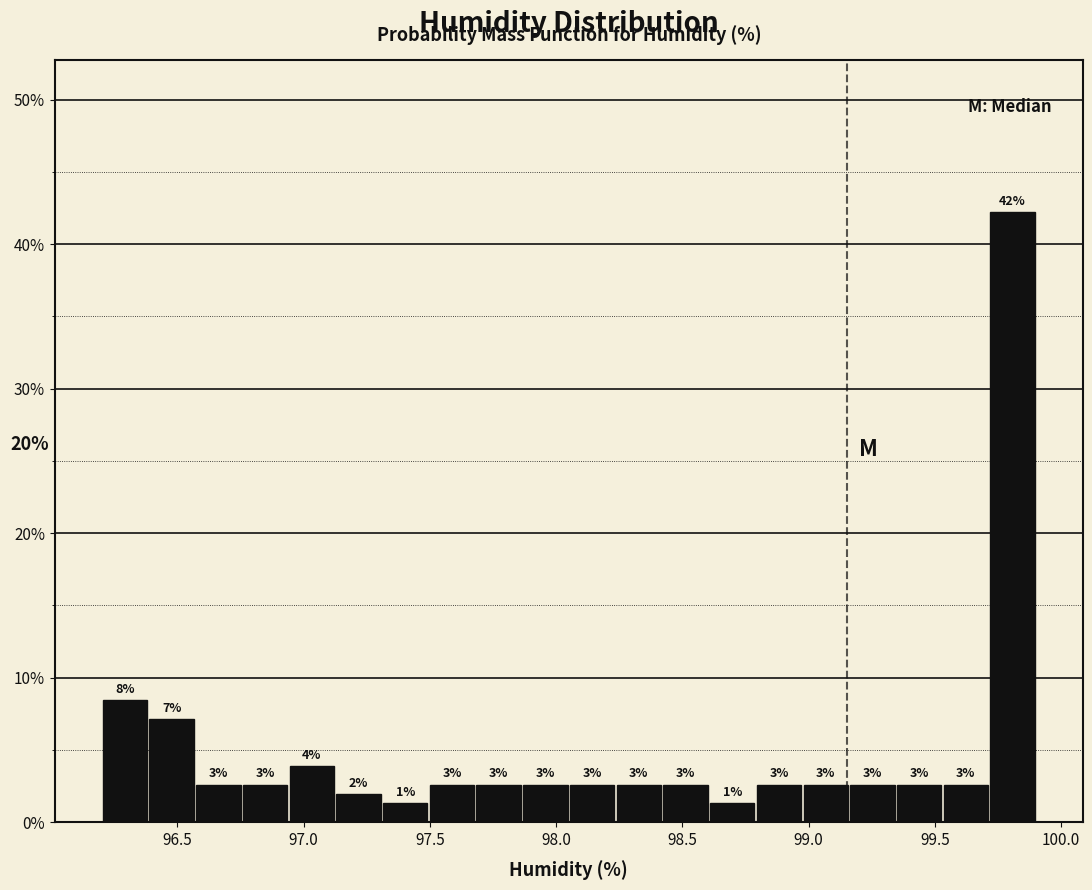

Read against the x-axis, roughly where is the centre of the tallest bar?

99.80